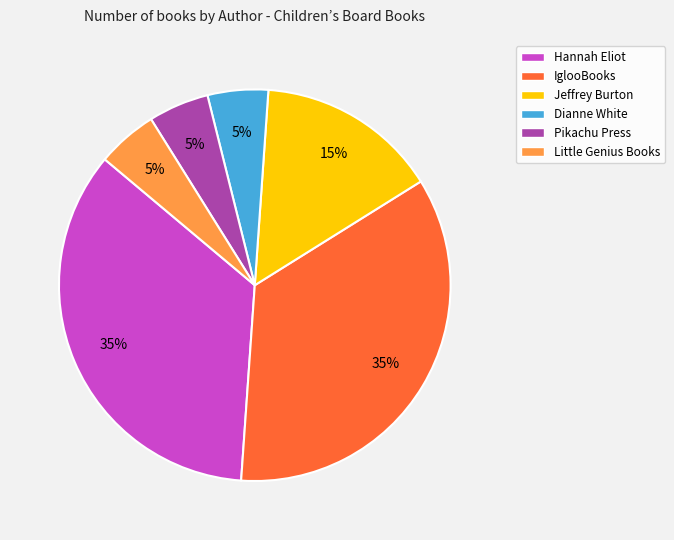

To the nearest percent, what portion does Jeffrey Burton represent?

15%